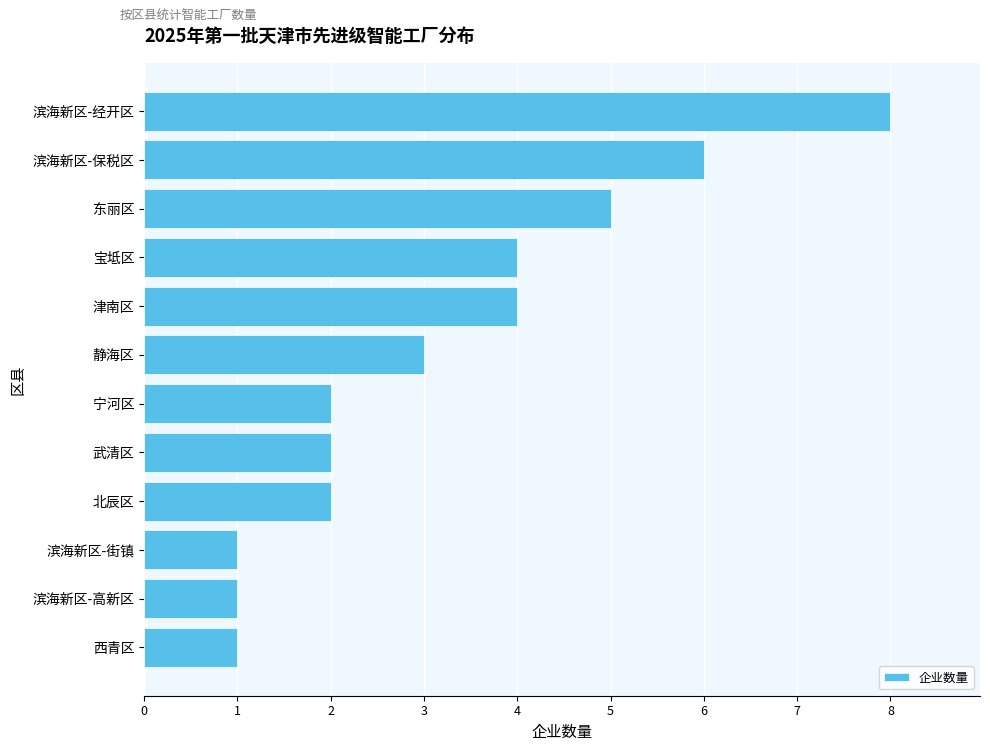

Reading top to bottom, extract all data points from this chart.

滨海新区-经开区=8	滨海新区-保税区=6	东丽区=5	宝坻区=4	津南区=4	静海区=3	宁河区=2	武清区=2	北辰区=2	滨海新区-街镇=1	滨海新区-高新区=1	西青区=1